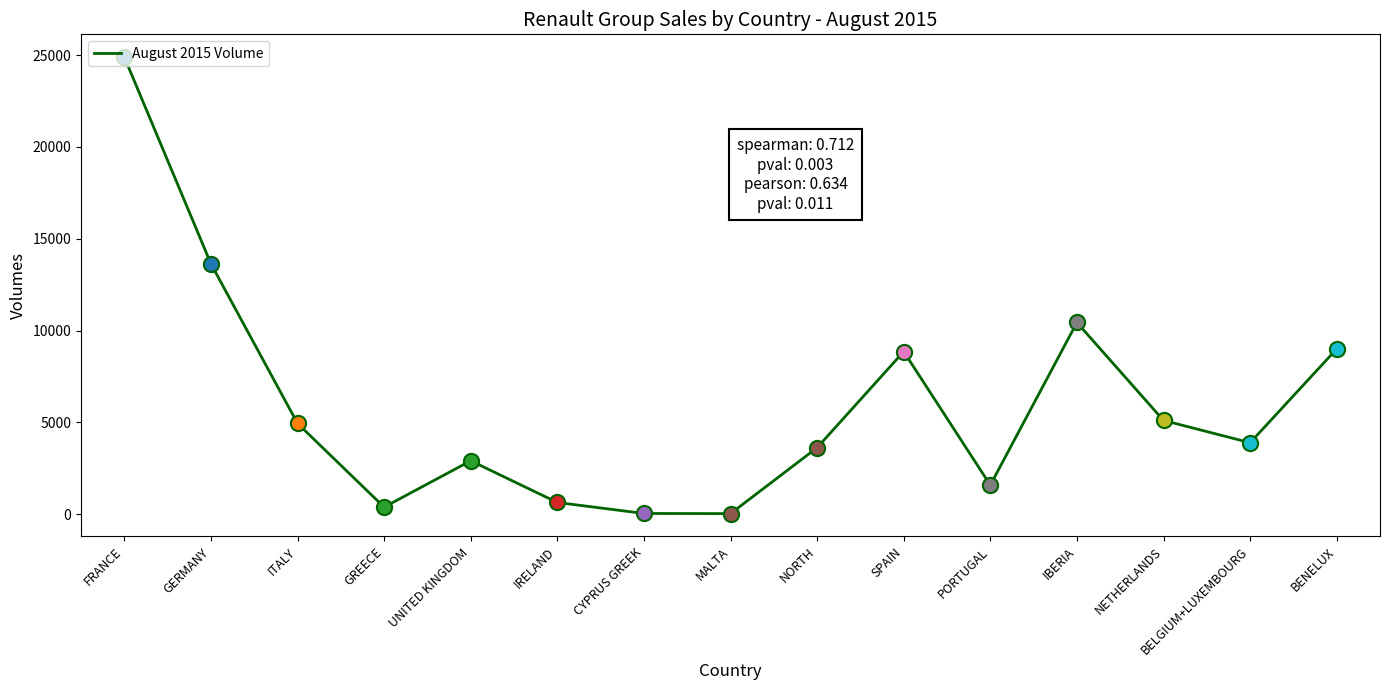

Which has a higher value, ITALY or BELGIUM+LUXEMBOURG?

ITALY